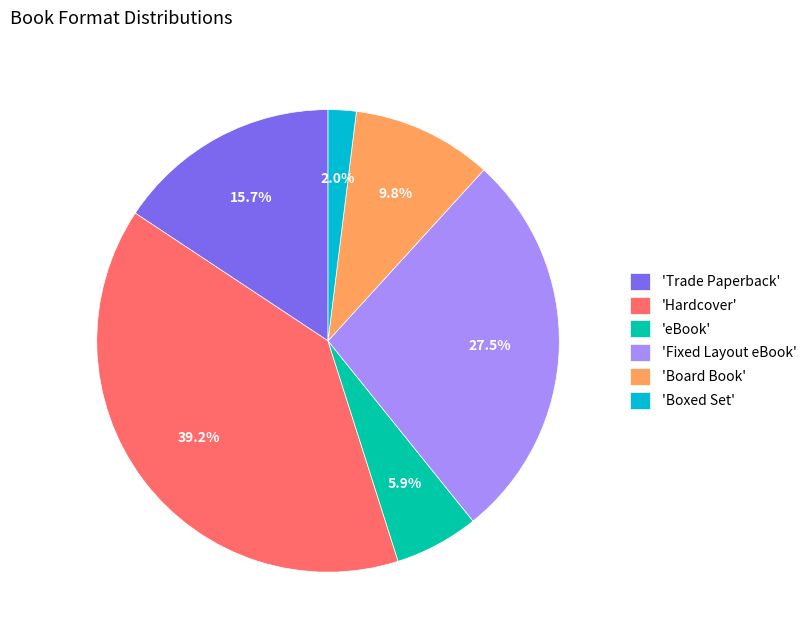

Which slice is the smallest?

'Boxed Set'